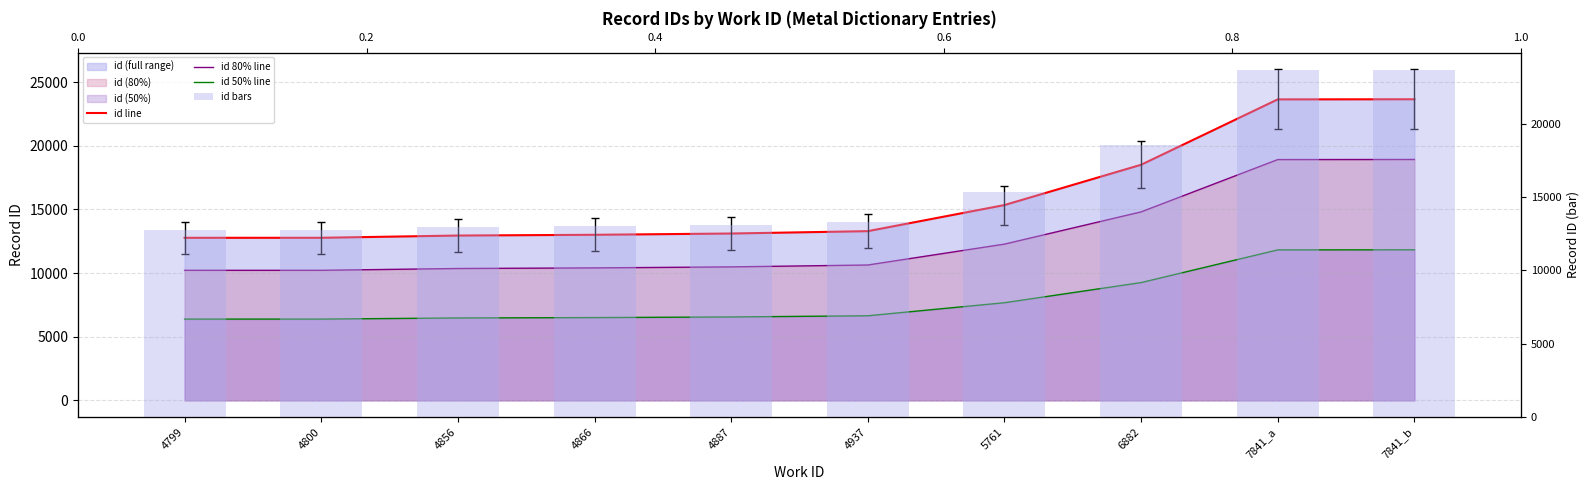

What is the sum of all id 50% line values?

79549.5